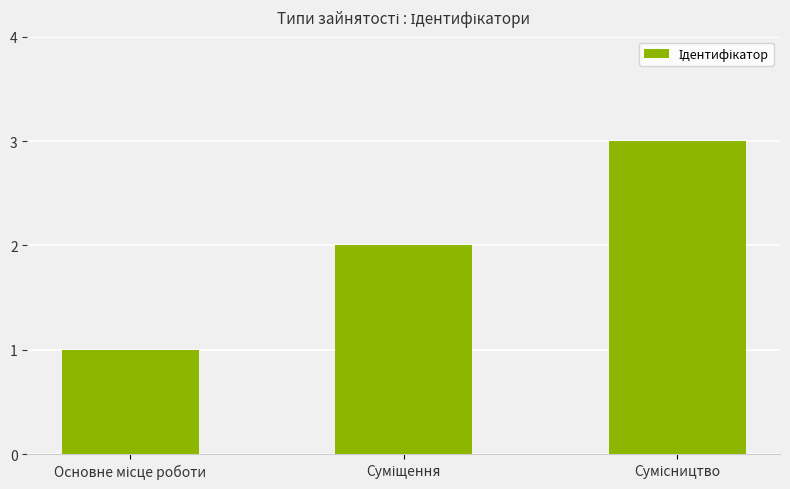

Reading left to right, list all the values displayed in this chart.

1	2	3